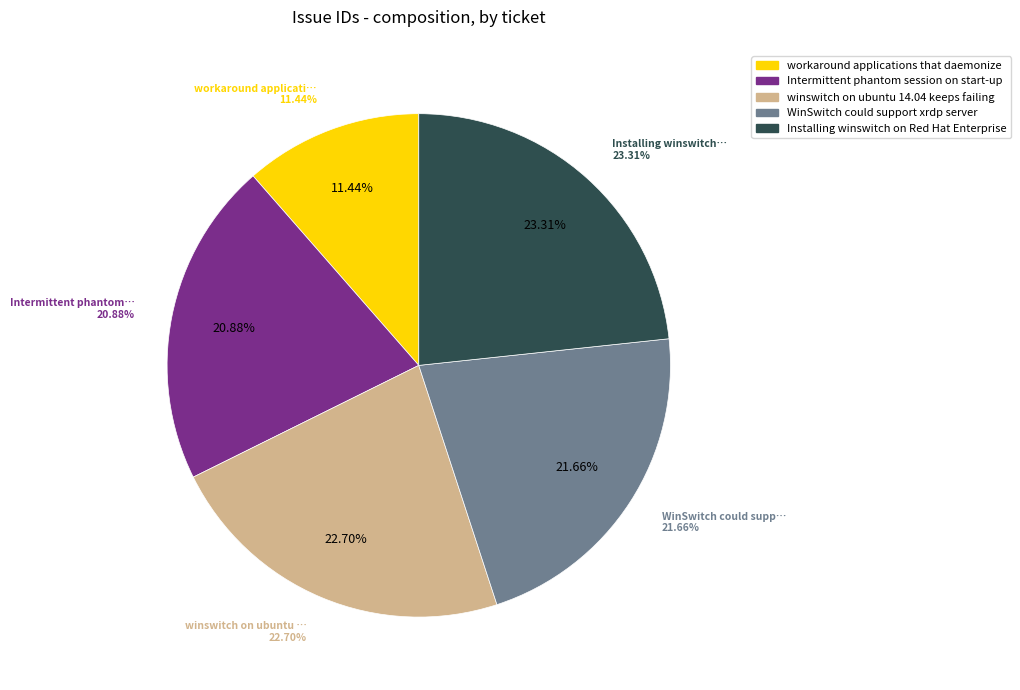

What is the largest slice in the pie chart?

Installing winswitch on Red Hat Enterprise